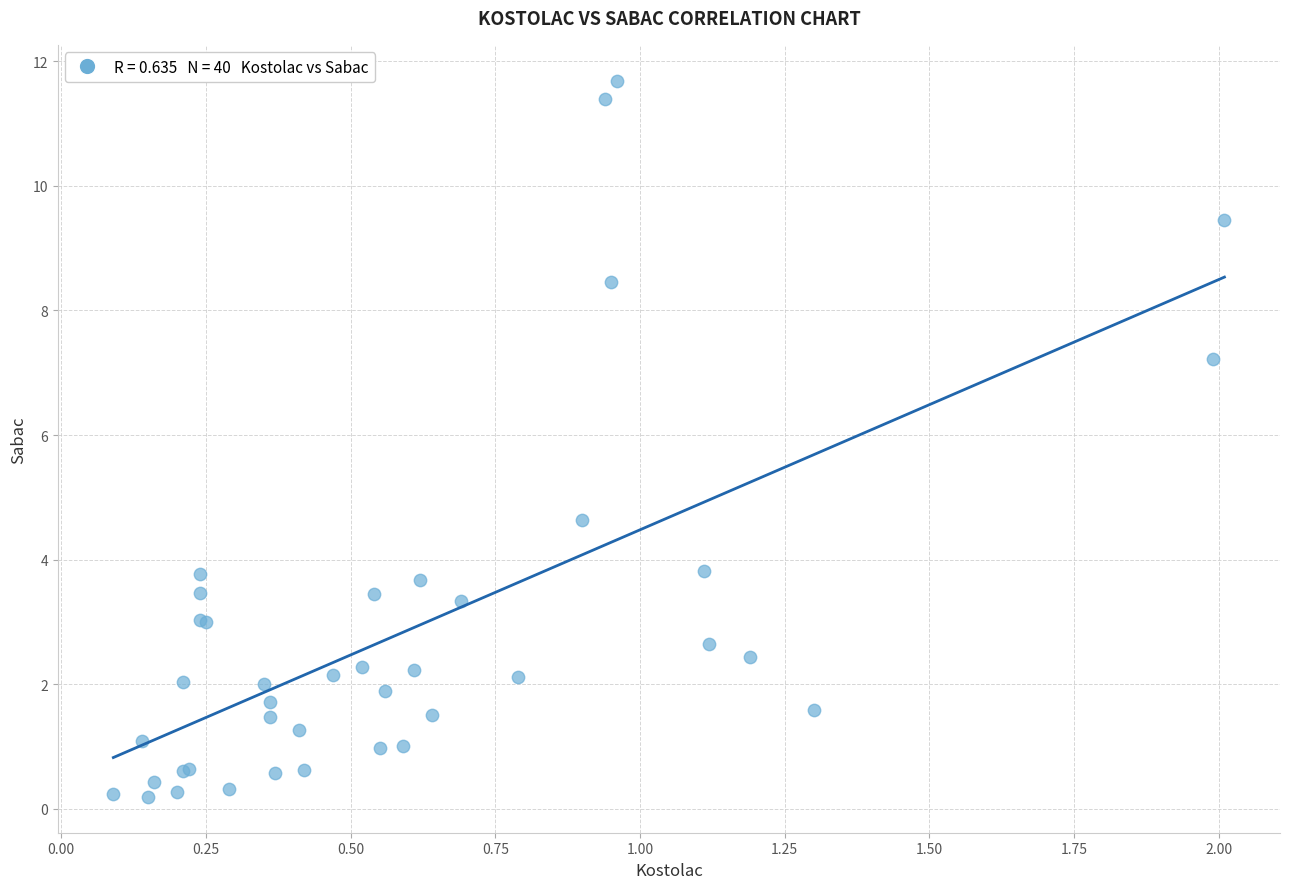

What Y value in the scatter plot is closest to 5?

4.6